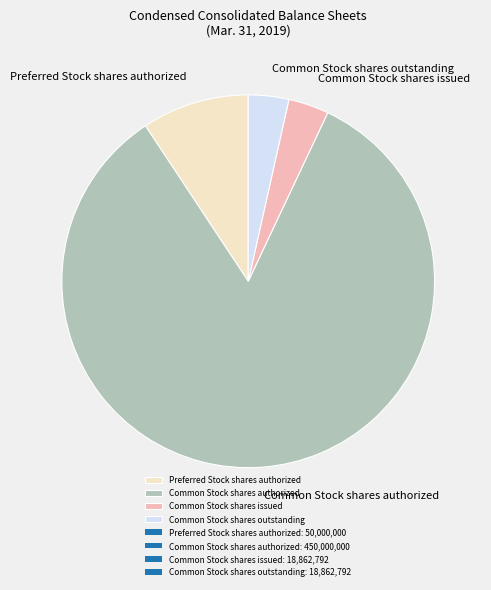

Does Common Stock shares authorized represent more than half of the total?

Yes